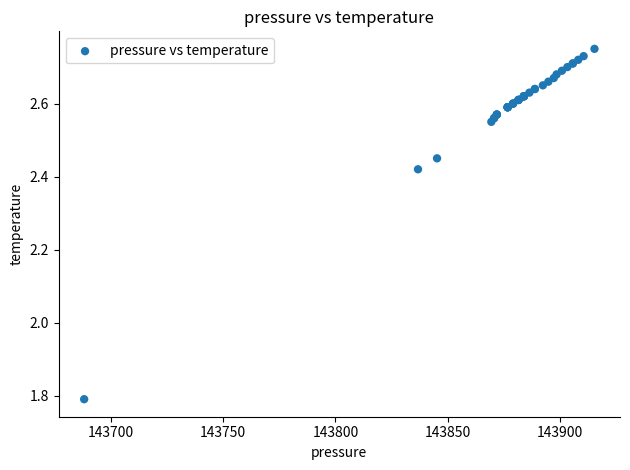

What Y value in the scatter plot is closest to 2?

1.8